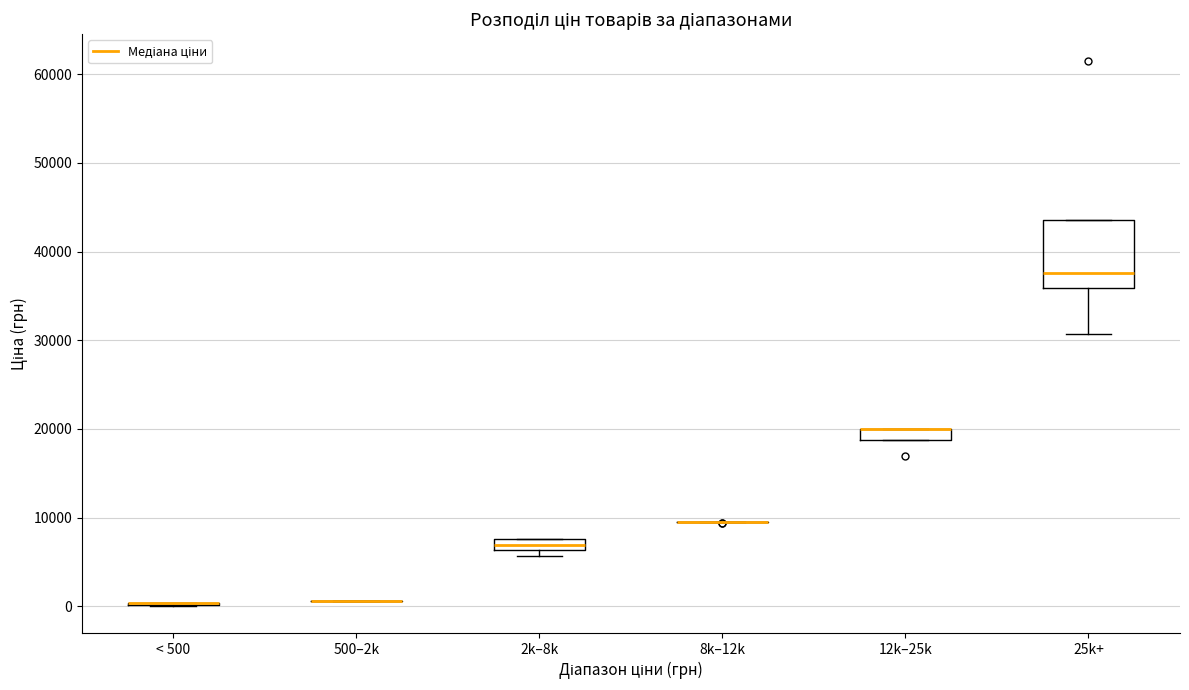

Comparing the boxes themselves (not the whiskers), which one is the tallest?

25k+